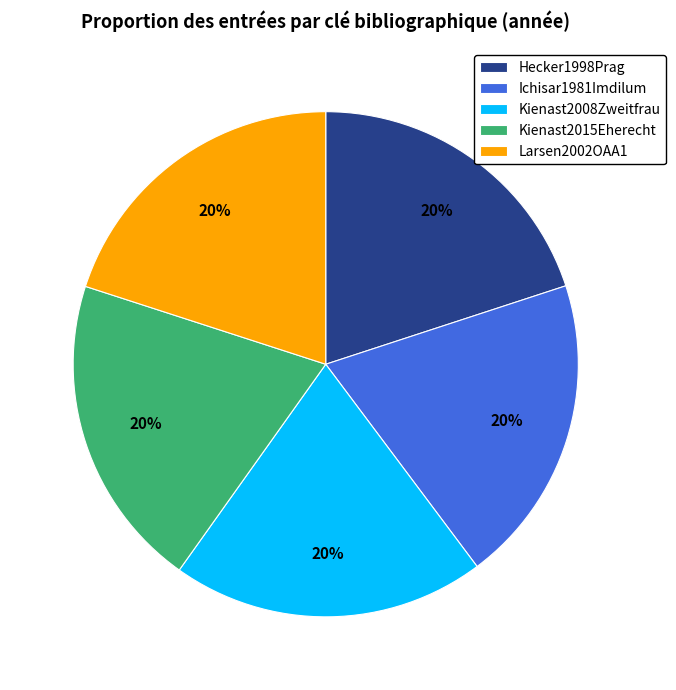

Combined, do Larsen2002OAA1 and Kienast2008Zweitfrau account for over 50%?

No